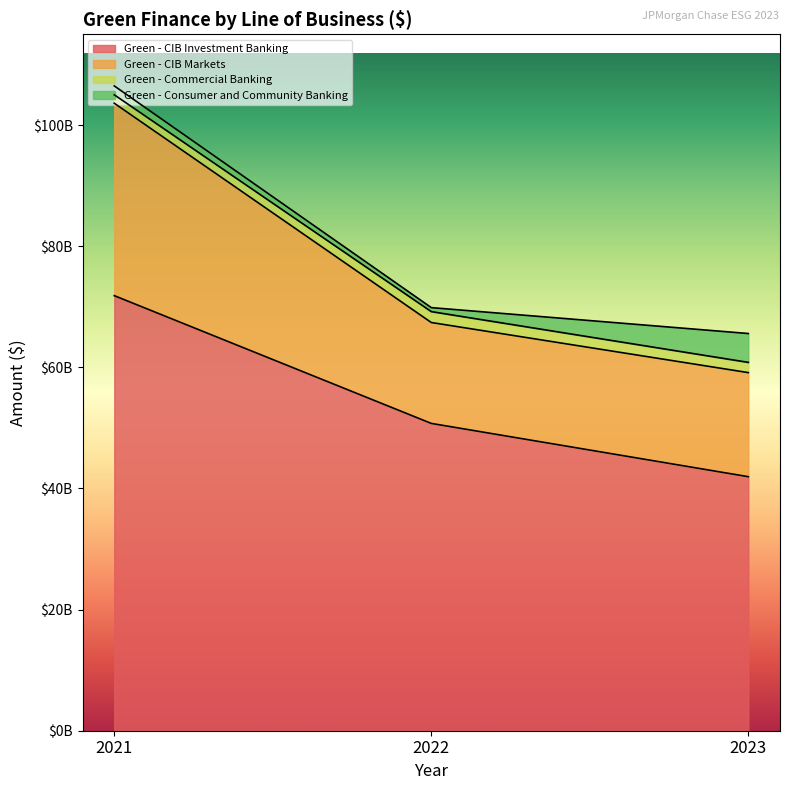

What is the difference between the highest and lowest values at 2022?

19115939634